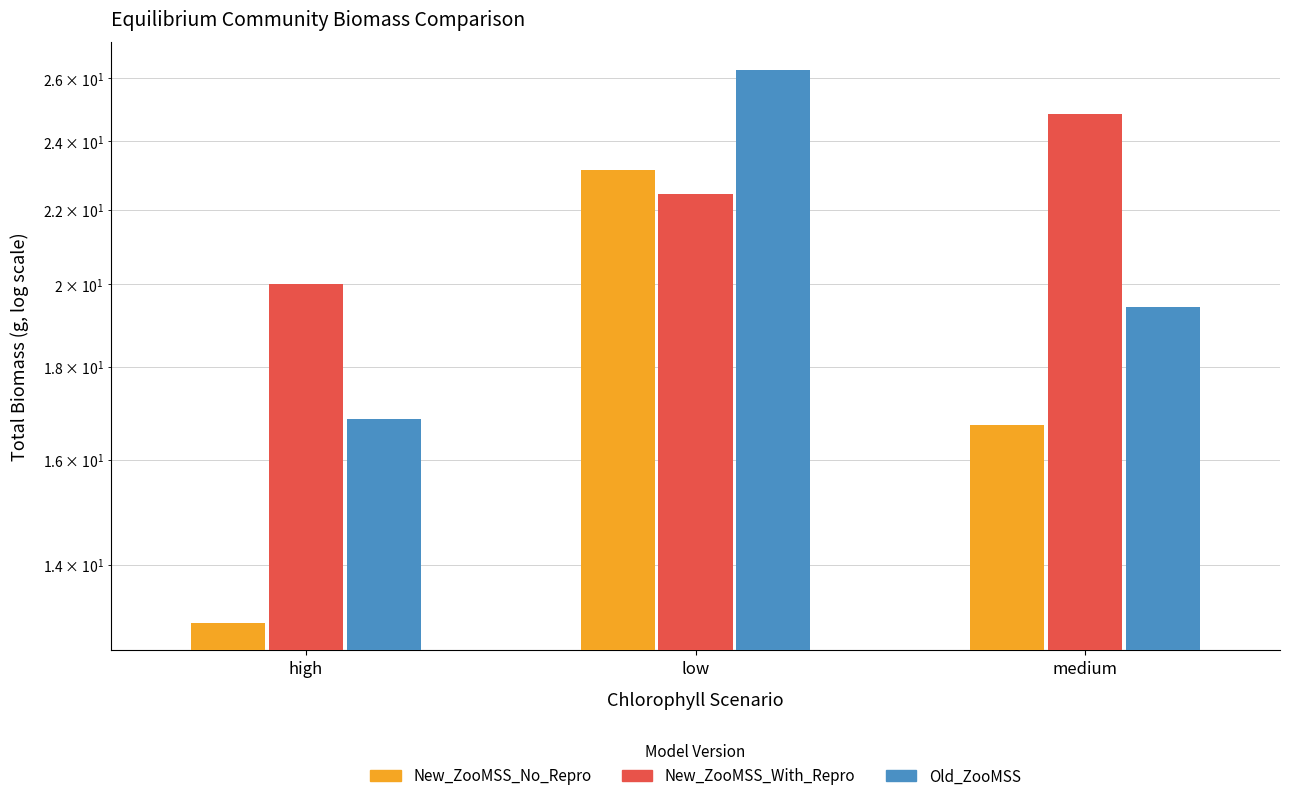

How many groups of bars are there?

3